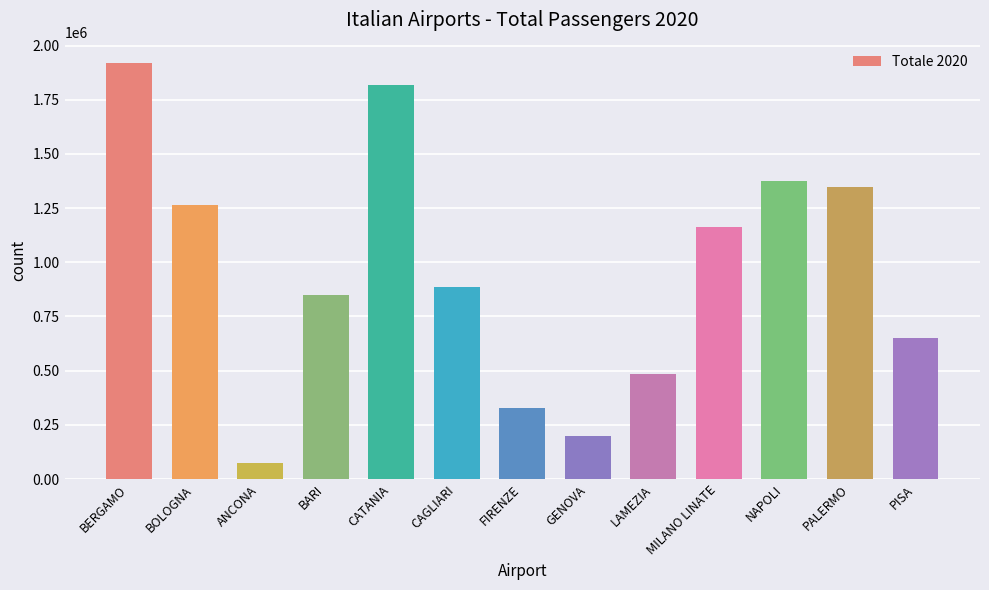

What is the greatest value displayed?

1917455